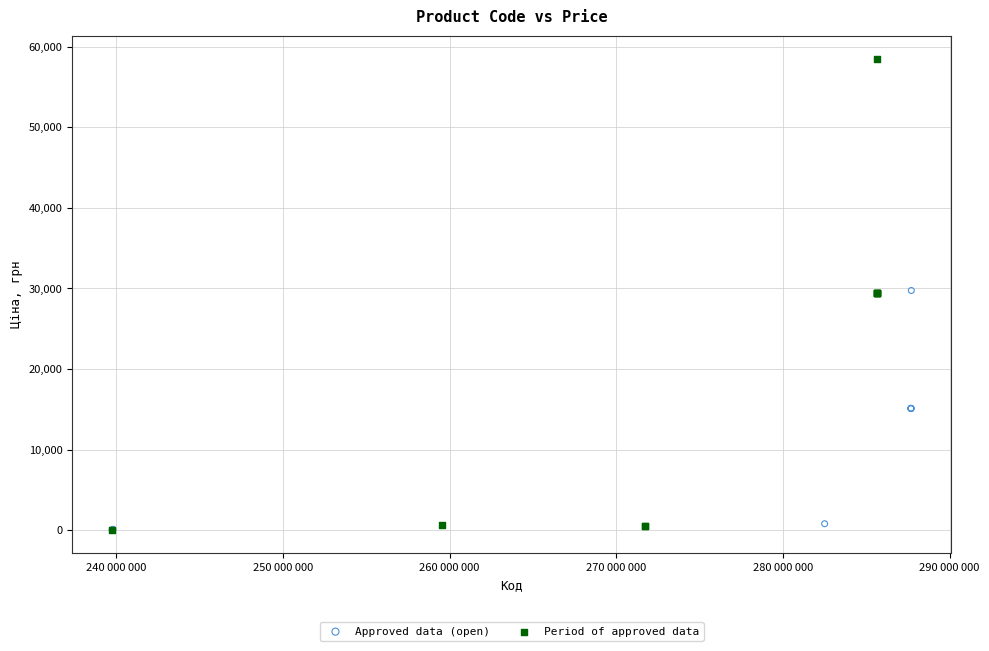

Which series contains the highest Y value?

Period of approved data